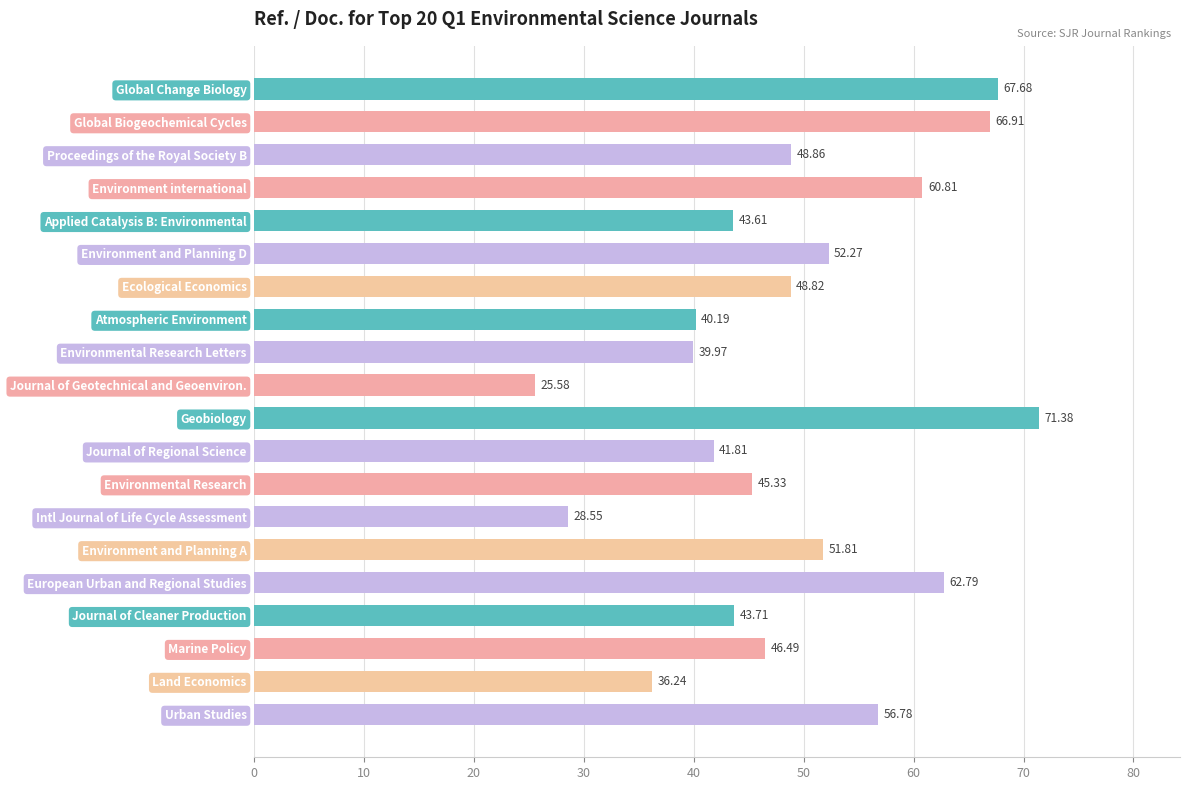

What is the greatest value displayed?

71.4